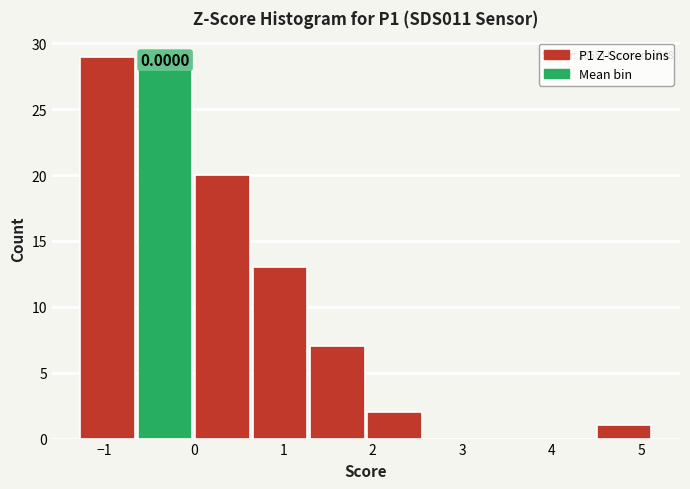

Over which range of the x-axis is the bar tallest?

-1.3 to -0.6